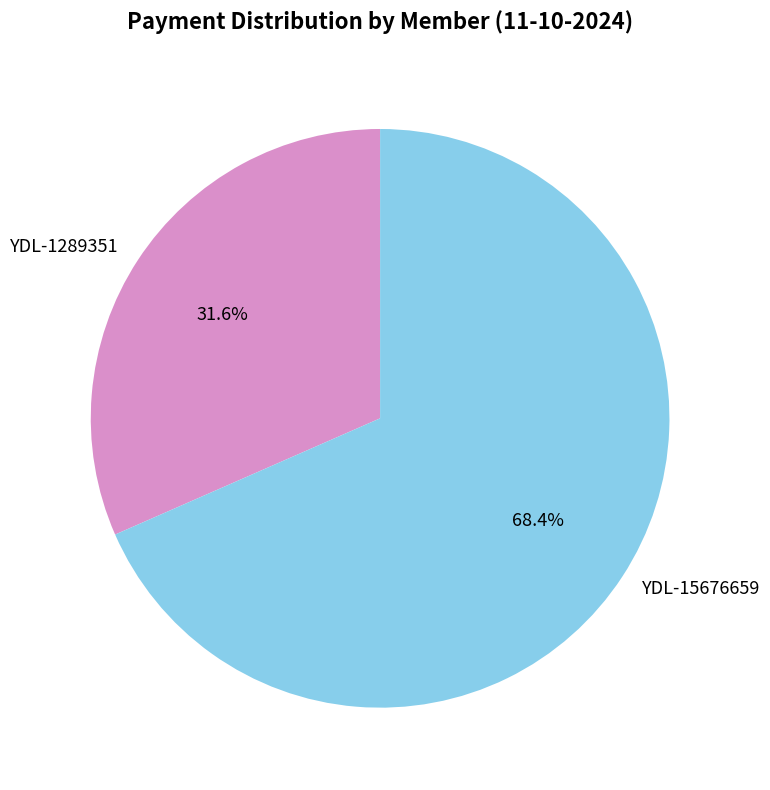

To the nearest percent, what is the combined percentage of YDL-1289351 and YDL-15676659?

100%